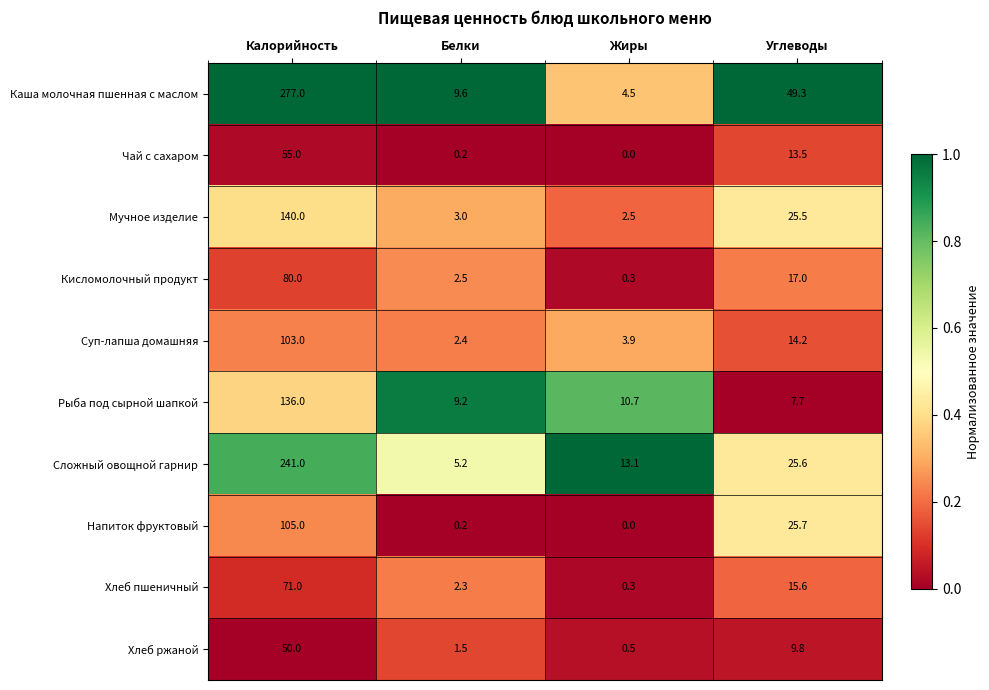

List the series in order of their peak value, lowest first.

Хлеб ржаной, Чай с сахаром, Хлеб пшеничный, Кисломолочный продукт, Суп-лапша домашняя, Напиток фруктовый, Рыба под сырной шапкой, Мучное изделие, Сложный овощной гарнир, Каша молочная пшенная с маслом